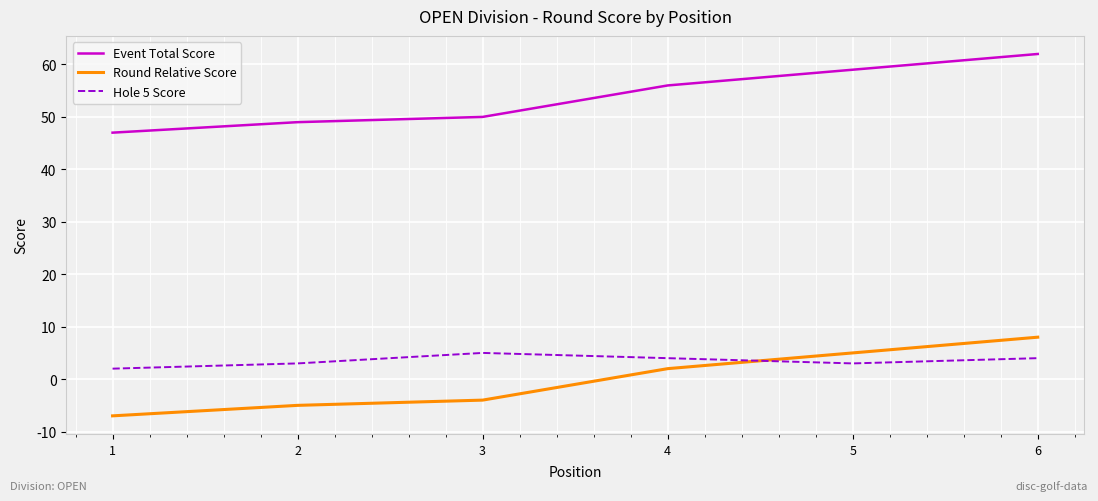

How many values in Round Relative Score are above zero?

3